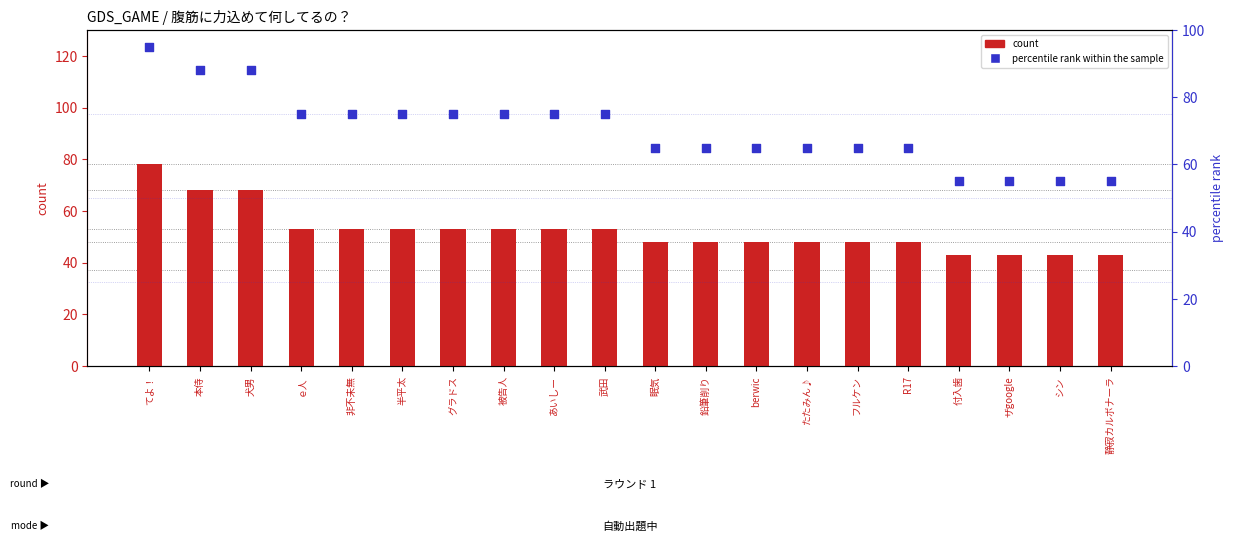

Is the value of percentile rank within the sample at フルケン greater than the value of count at ザgoogle?

Yes